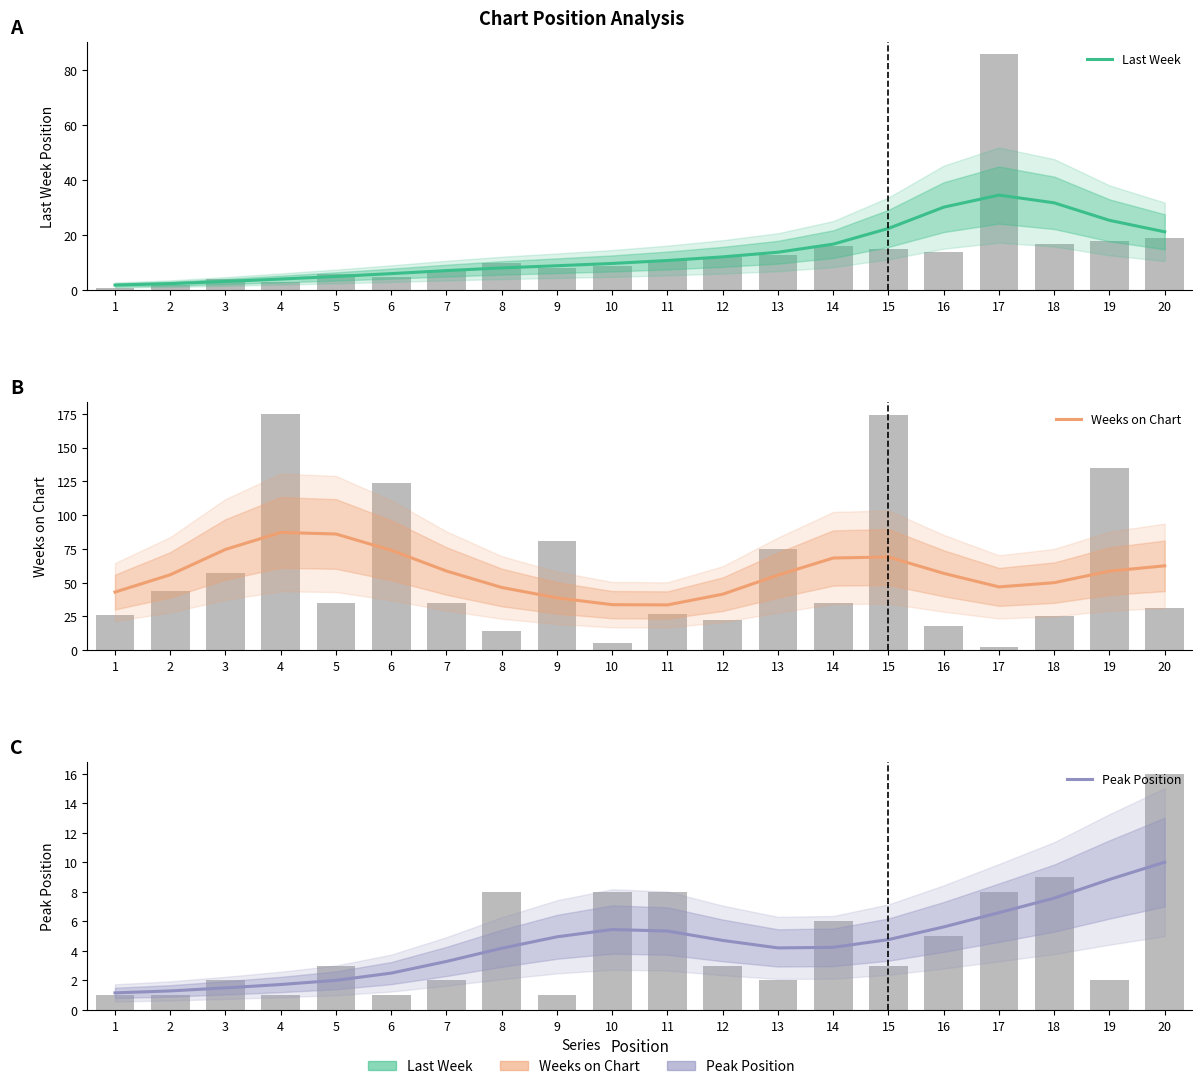

Reading left to right, list all the values displayed in this chart.

Last Week: 1.9	2.4	3.2	4.1	5.0	6.0	7.1	8.1	8.9	9.7	10.8	12.1	13.8	16.8	22.5	30.2	34.6	31.8	25.4	21.3
Weeks on Chart: 43.0	55.8	74.6	87.1	86.0	74.0	58.6	46.4	38.7	33.7	33.5	41.4	55.6	68.2	69.0	56.9	46.8	50.0	58.5	62.4
Peak Position: 1.2	1.3	1.5	1.7	2.0	2.5	3.3	4.2	5.0	5.5	5.3	4.7	4.2	4.2	4.8	5.6	6.6	7.6	8.8	10.0